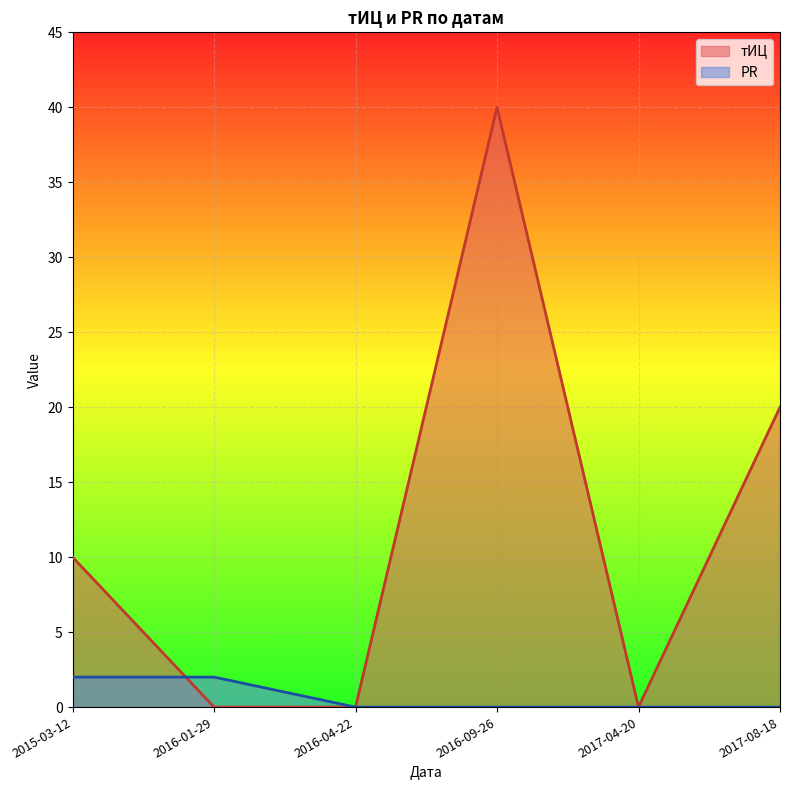

The value of тИЦ at 2017-08-18 is 20. True or false?

True